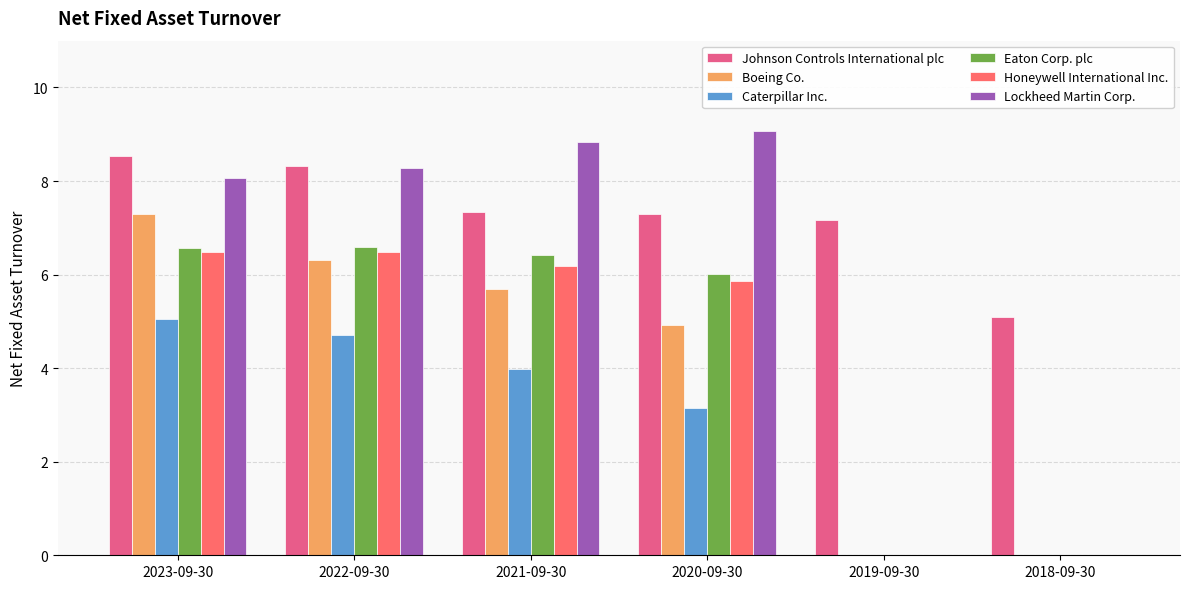

True or false: Johnson Controls International plc has a value of 7.3 at 2020-09-30.

True